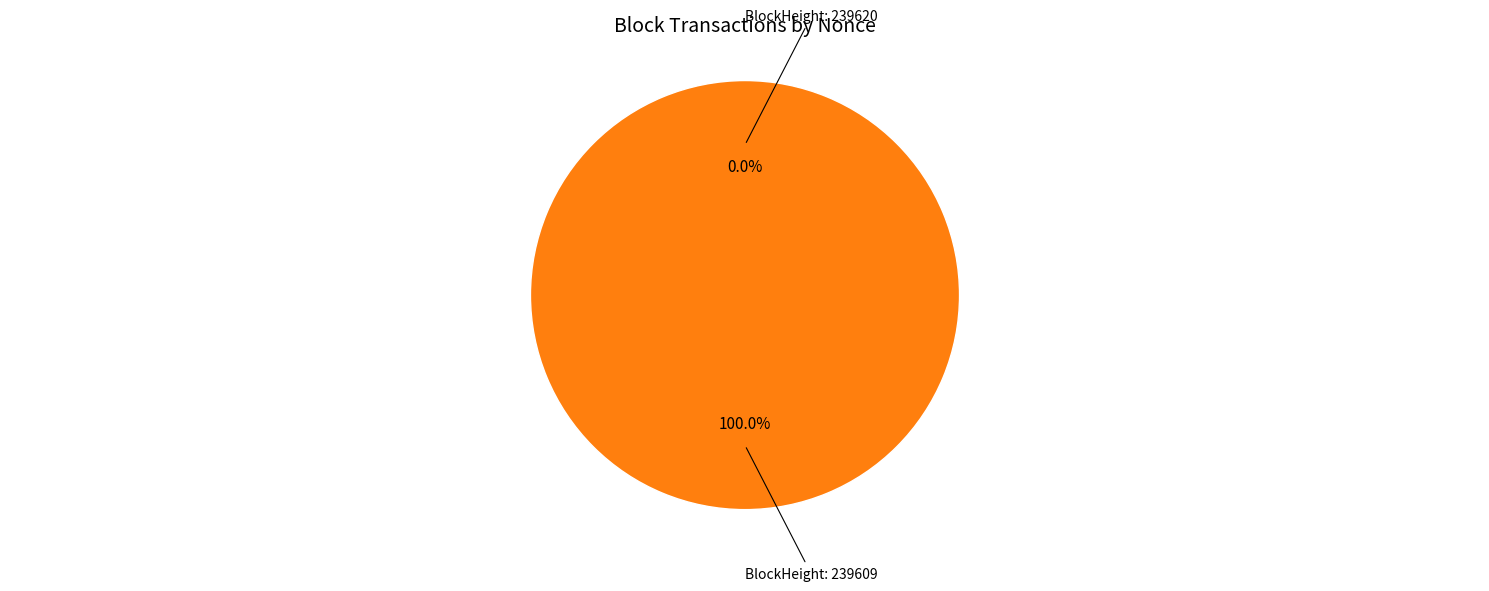

To the nearest percent, what is the combined percentage of 239609 and 239620?

100%